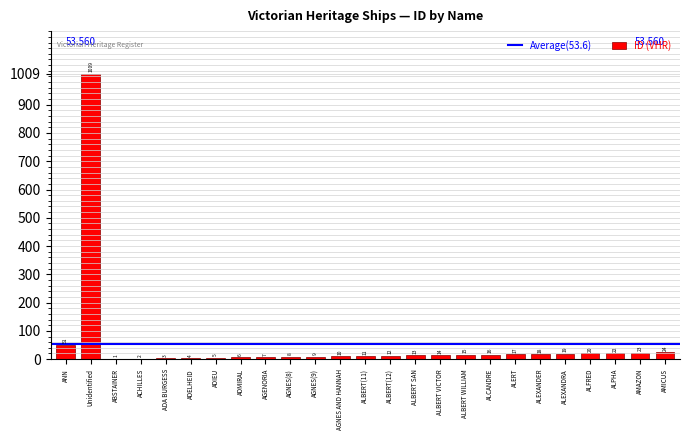

Where is the data nearest to the value 505?

ANN